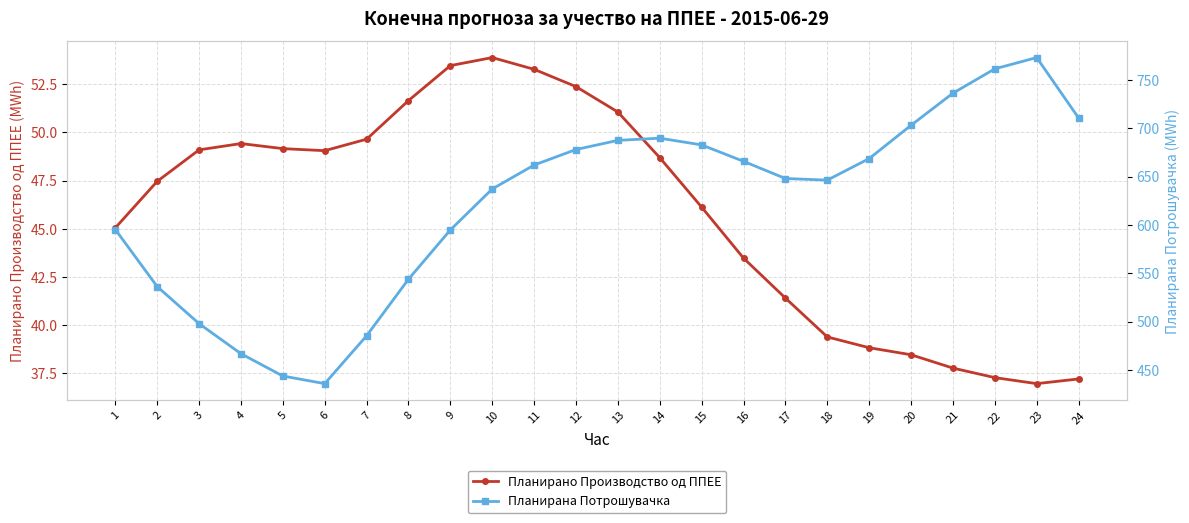

What is the greatest value displayed?

773.0